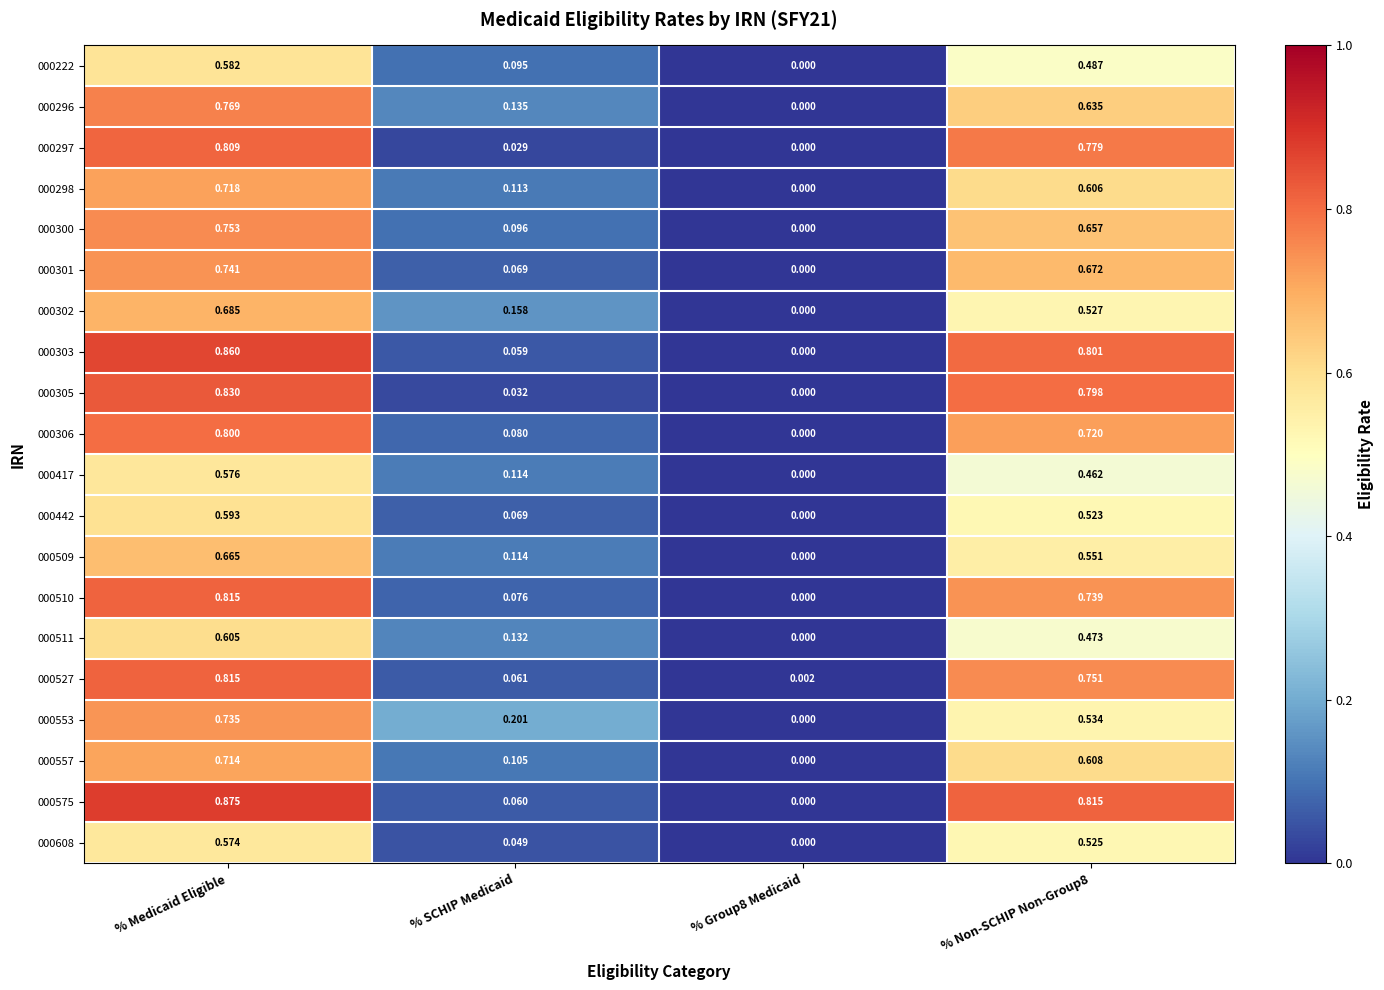

Is the value of 000306 at % Medicaid Eligible greater than the value of 000509 at % Group8 Medicaid?

Yes